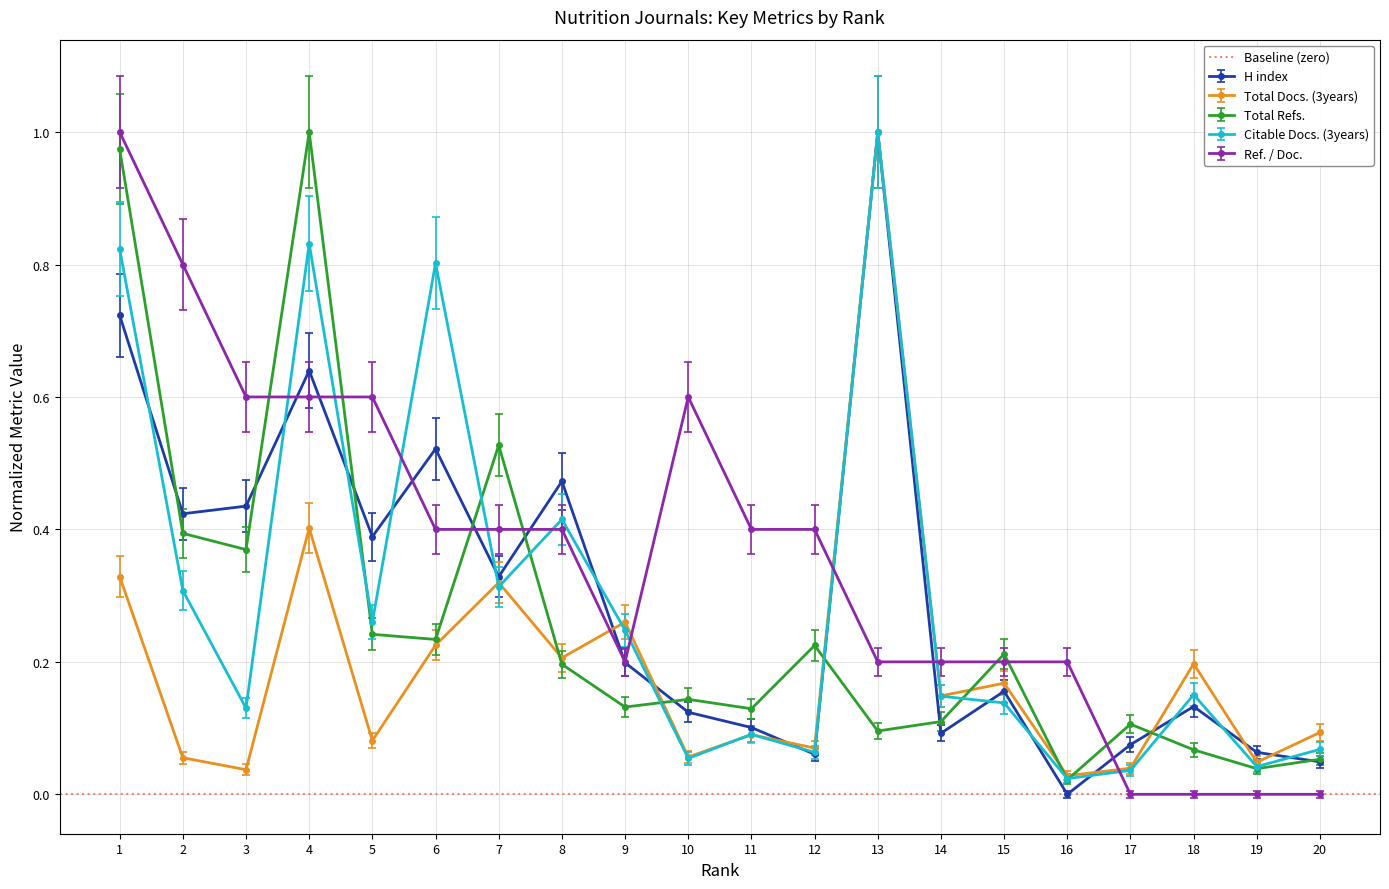

Is the value of Total Refs. at 10 greater than the value of Citable Docs. (3years) at 2?

No